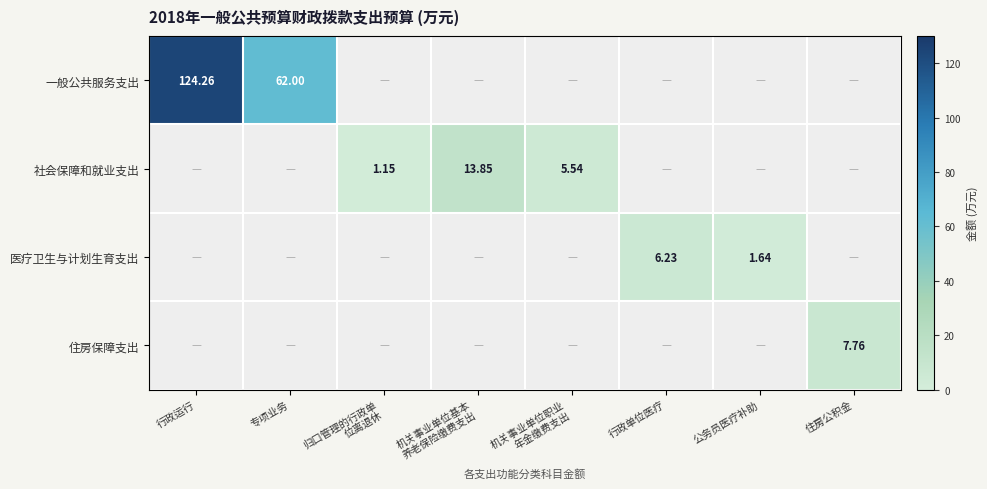

At how many categories does at least one series exceed 58?

2